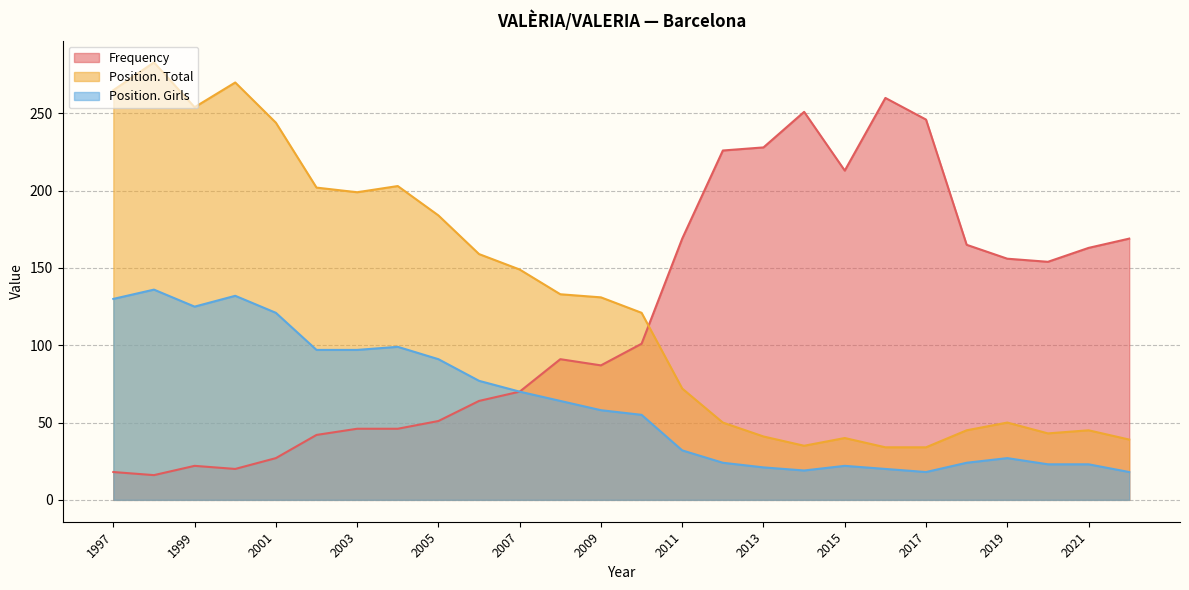

The Position. Total series shows 254 at 1999. True or false?

True